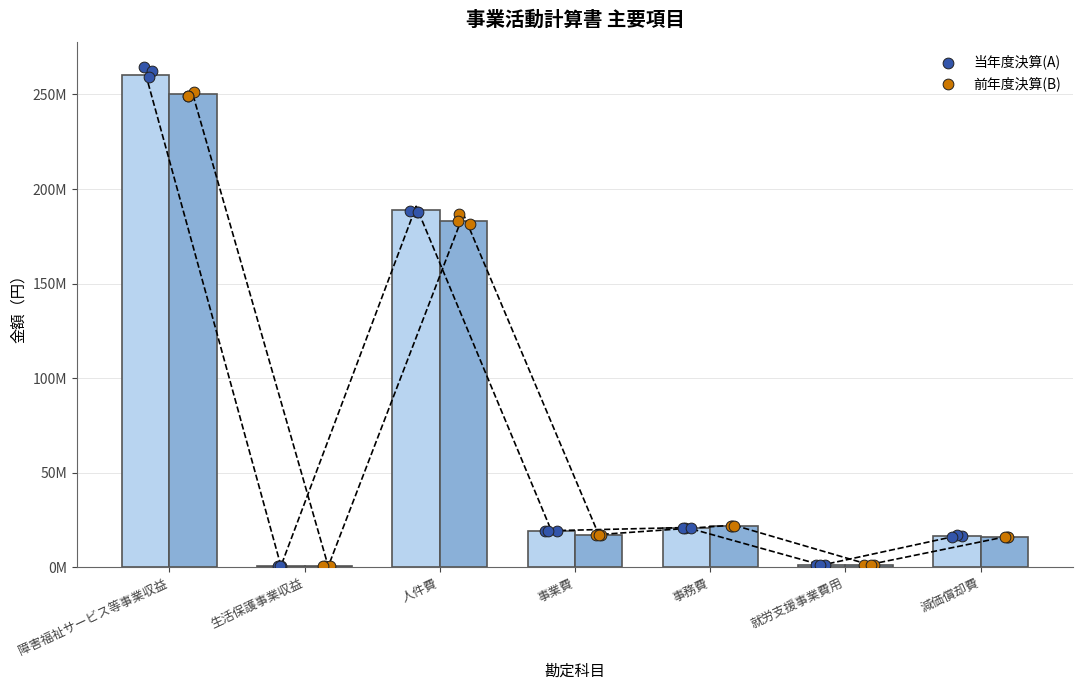

What are all the series names shown in the legend?

当年度決算(A), 前年度決算(B)